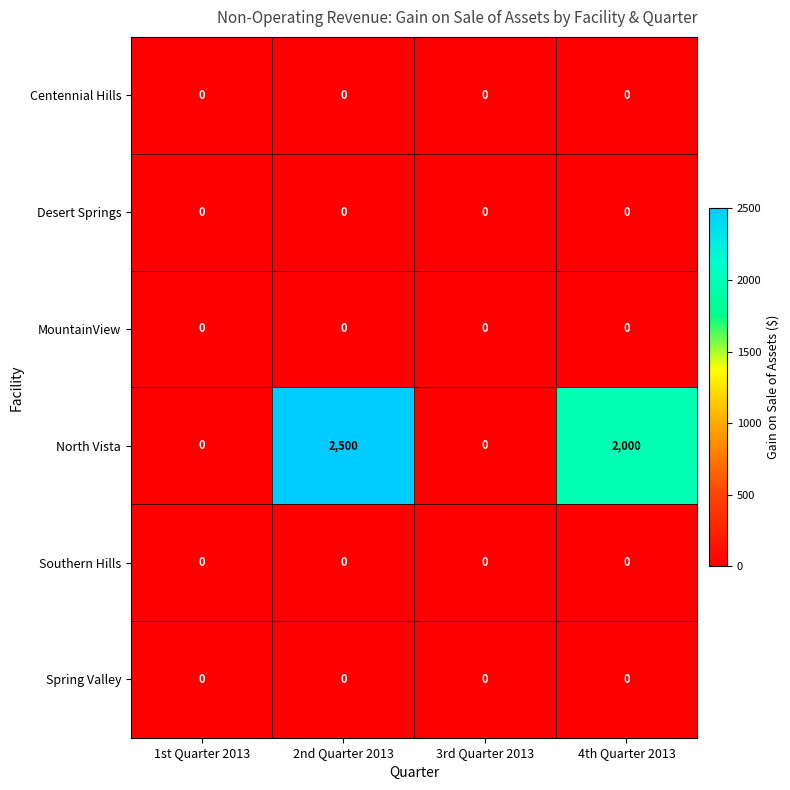

Which series has the largest range (max minus min)?

North Vista